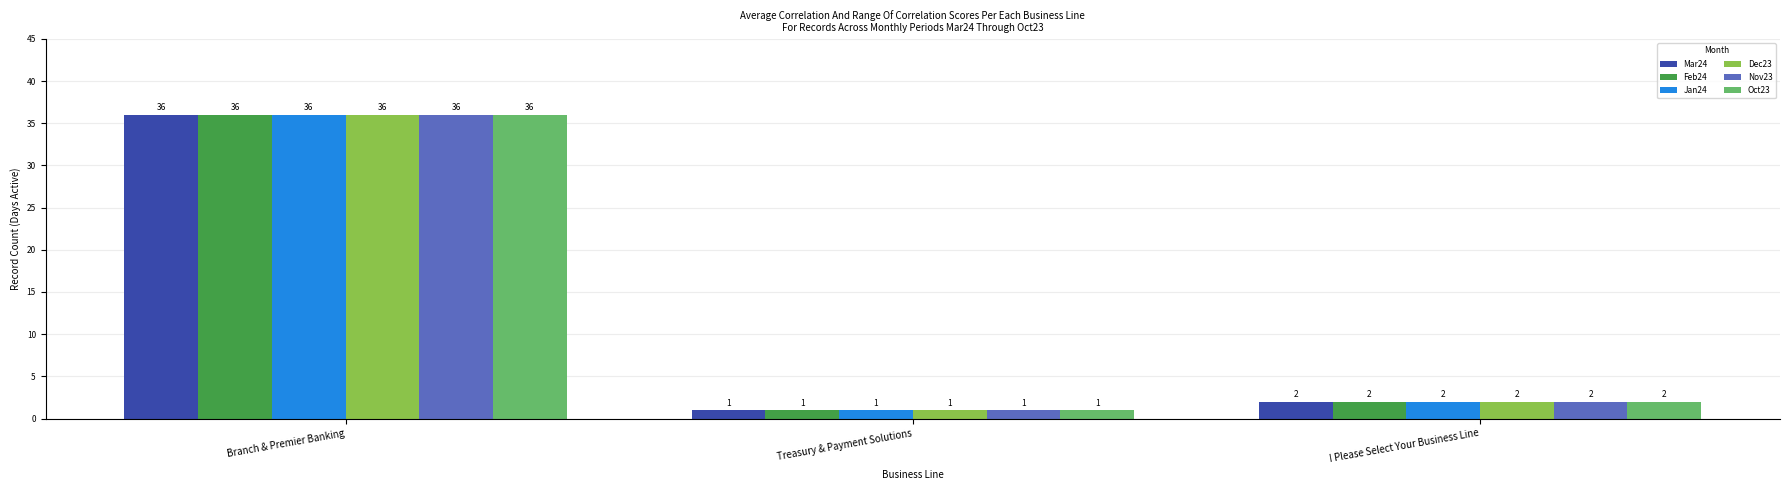

What are all the series names shown in the legend?

Mar24, Feb24, Jan24, Dec23, Nov23, Oct23